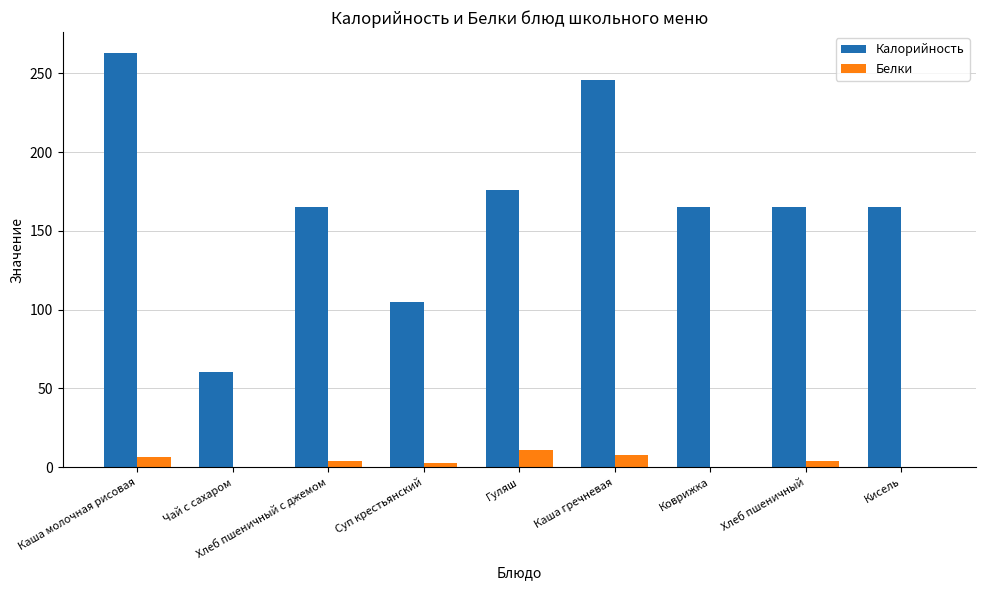

Which series has the largest range (max minus min)?

Калорийность